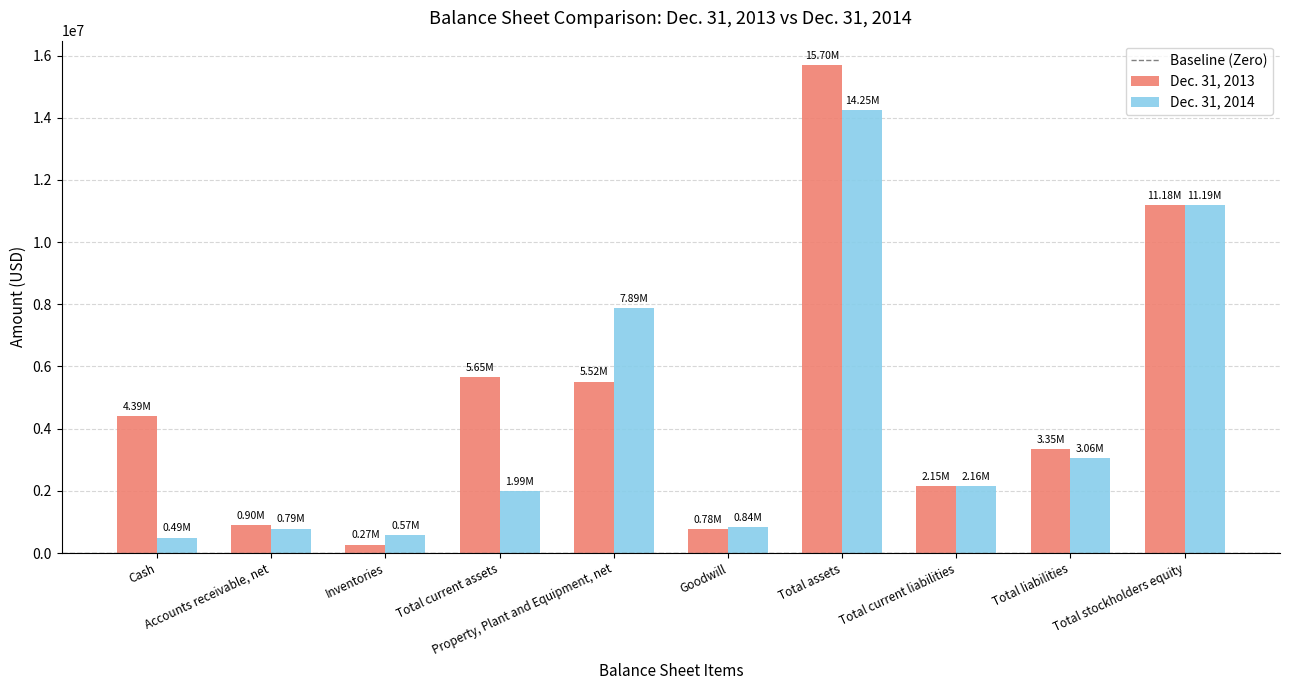

Which series has the widest spread of values?

Dec. 31, 2013